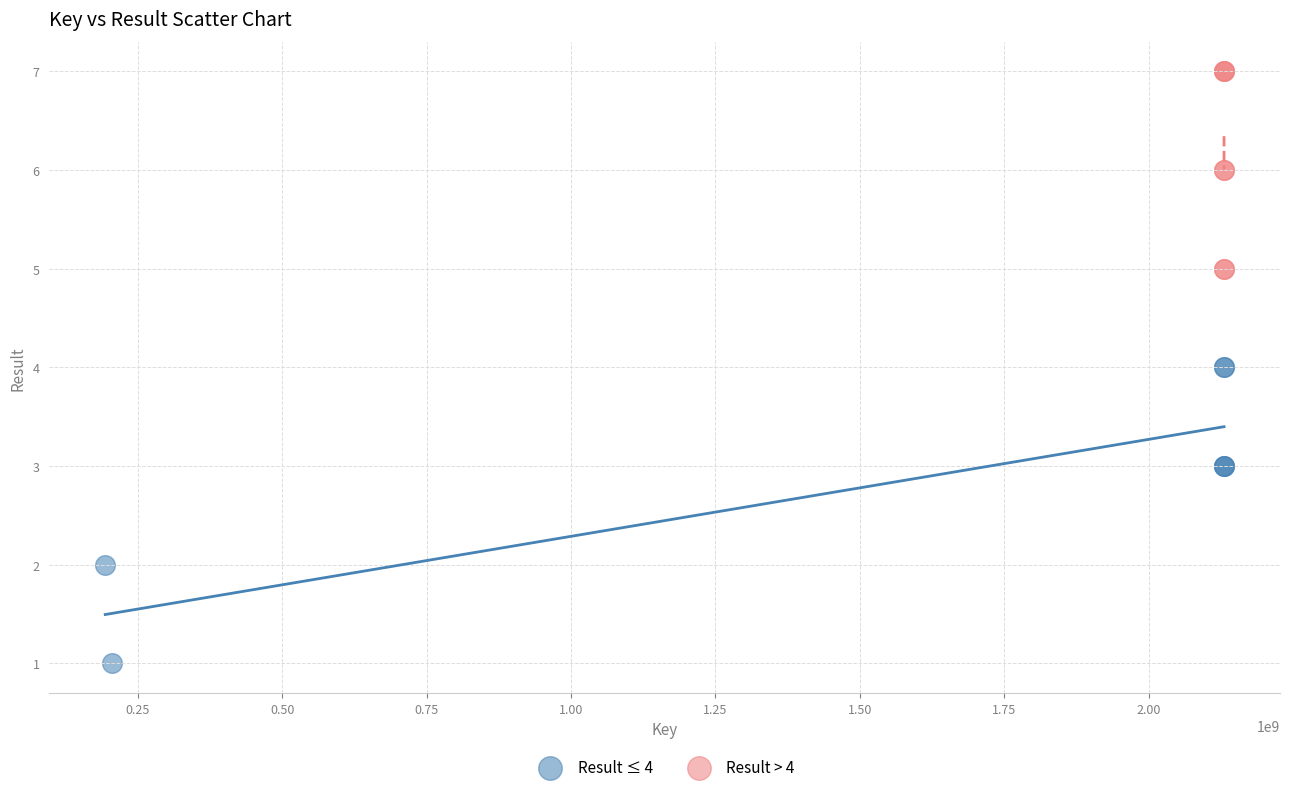

Which series contains the lowest Y value?

Result ≤ 4